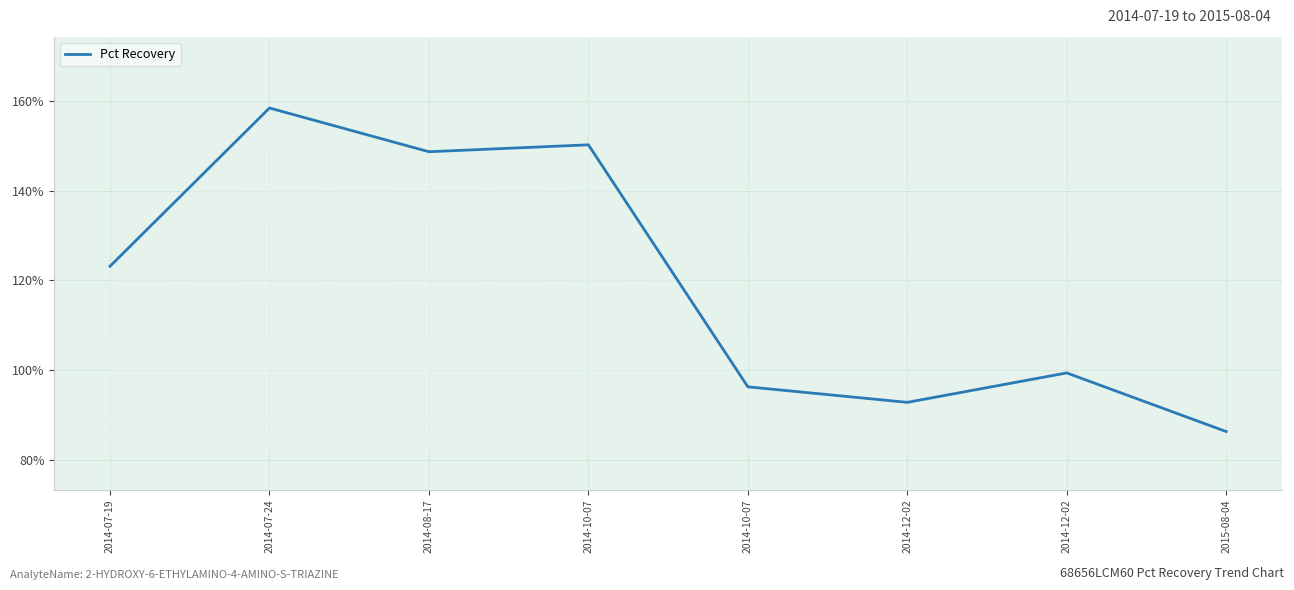

Is this an area chart (filled region under the line)?

No